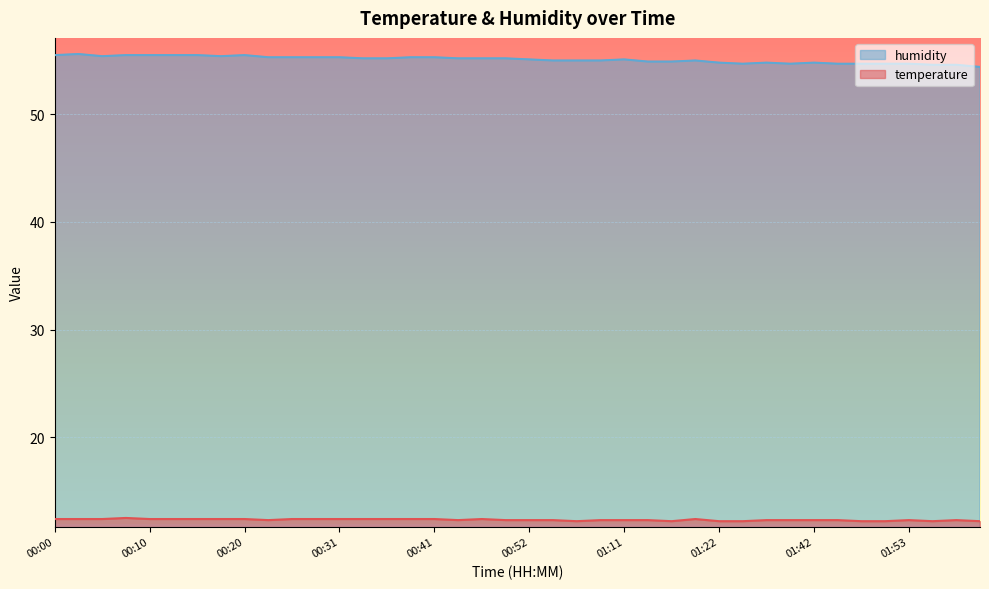

At which label does temperature reach its peak?

00:08